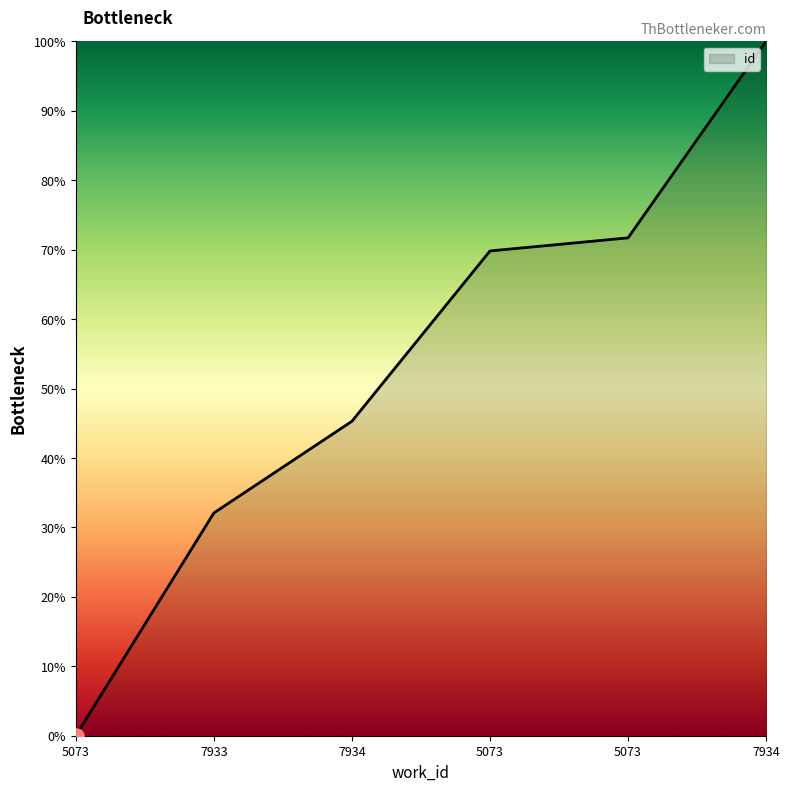

Which has a higher value, 5073 or 7934?

5073